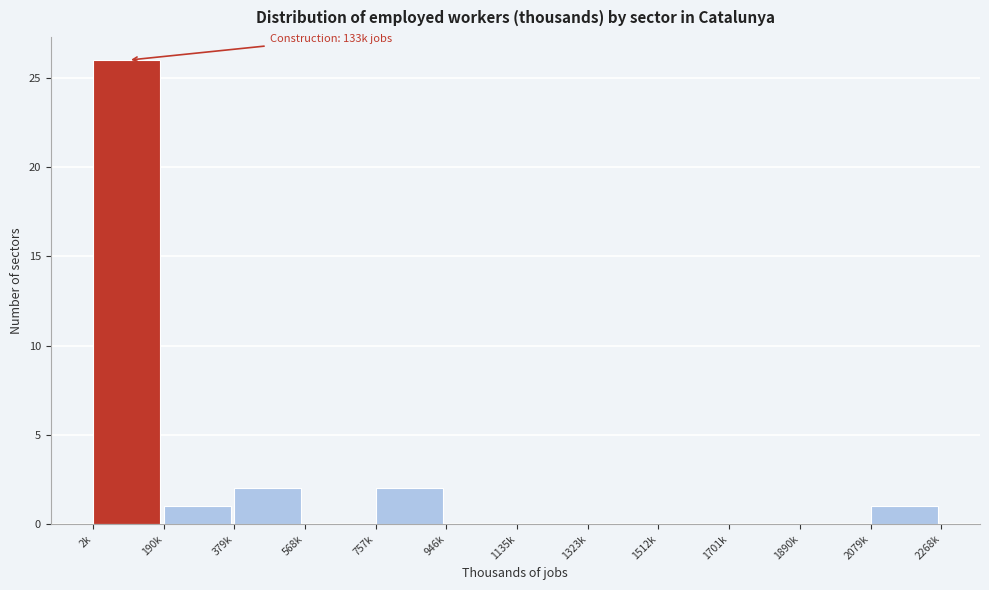

Reading left to right, what are all the values shown in this chart?

2k=26	190k=1	379k=2	568k=0	757k=2	946k=0	1135k=0	1323k=0	1512k=0	1701k=0	1890k=0	2079k=1